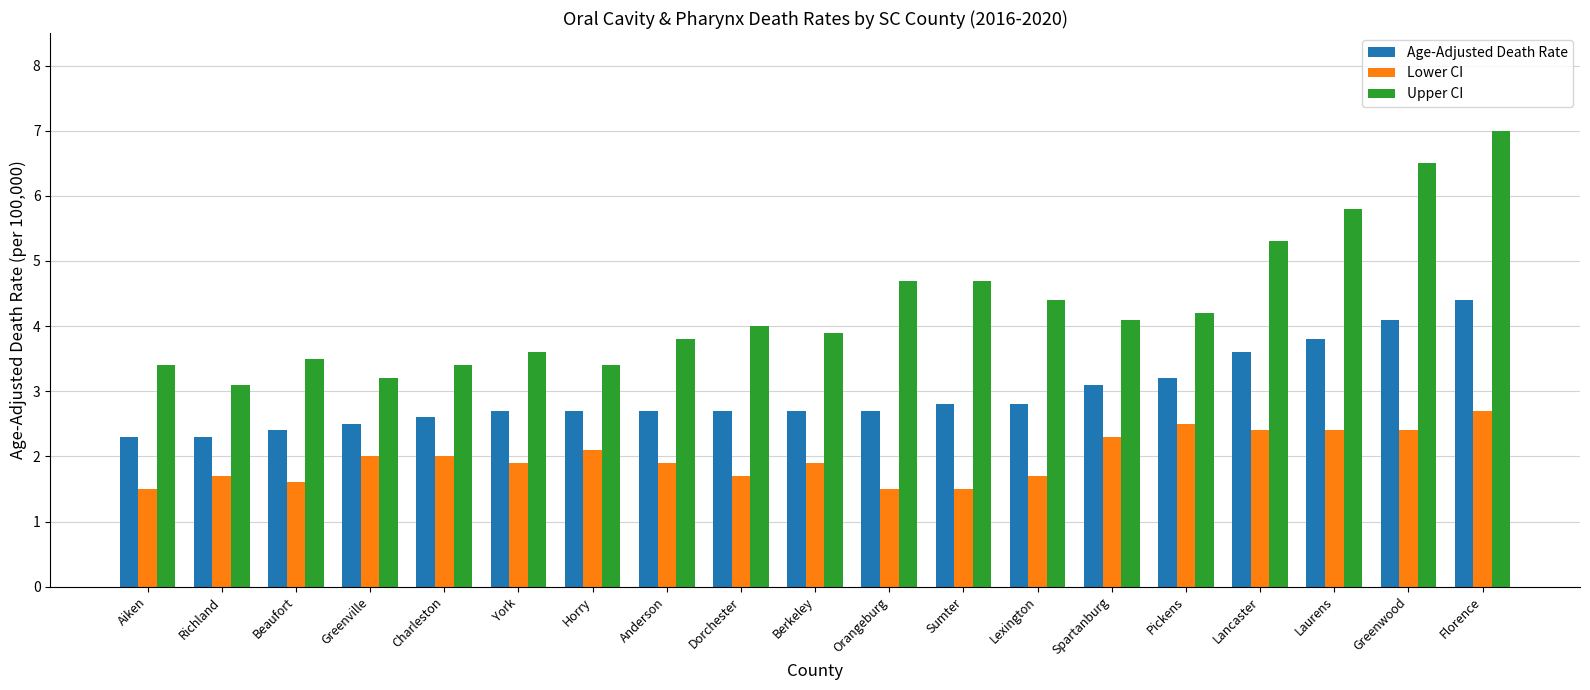

What is the sum of the Age-Adjusted Death Rate values at Charleston and Greenwood?

6.7